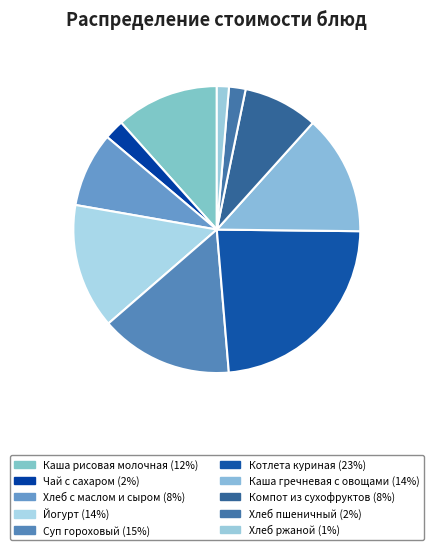

Which category has the smallest portion of the pie?

Хлеб ржаной